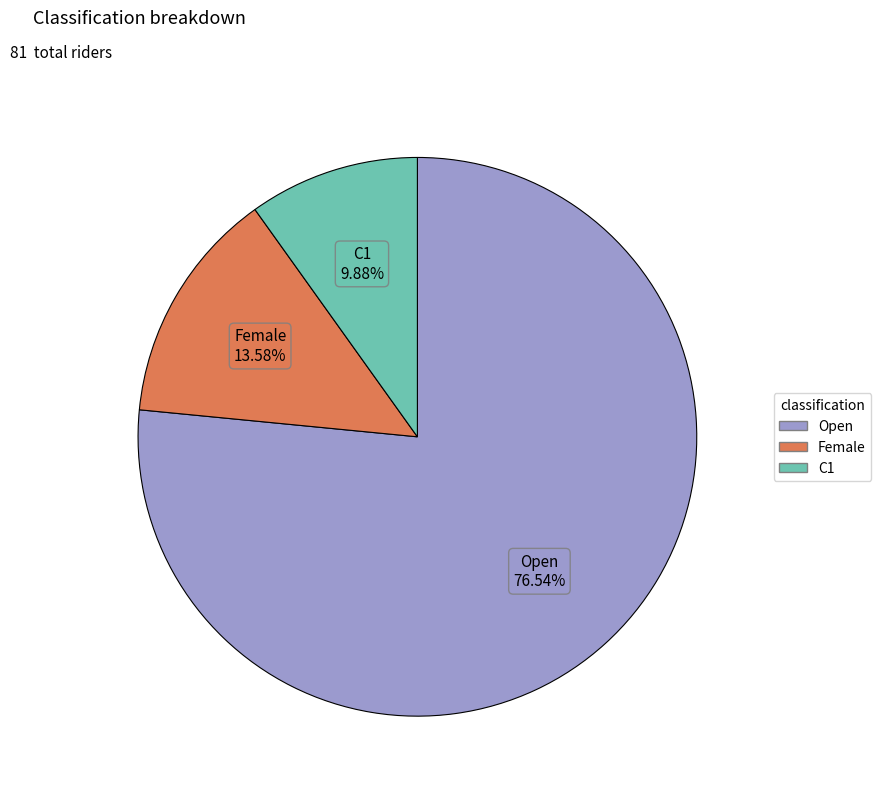

Is there any slice that represents more than half of the pie?

Yes